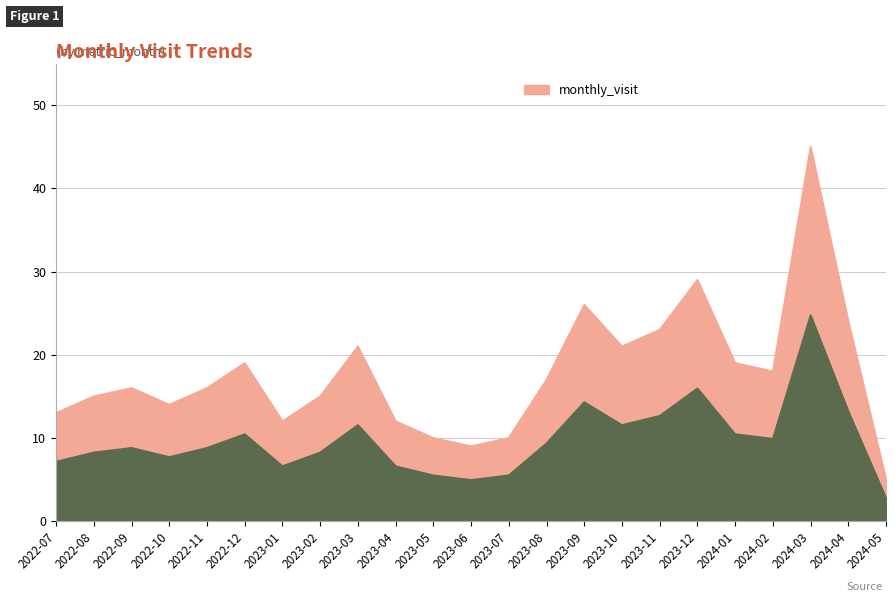

Reading right to left, extract all data points from this chart.

5	24	45	18	19	29	23	21	26	17	10	9	10	12	21	15	12	19	16	14	16	15	13